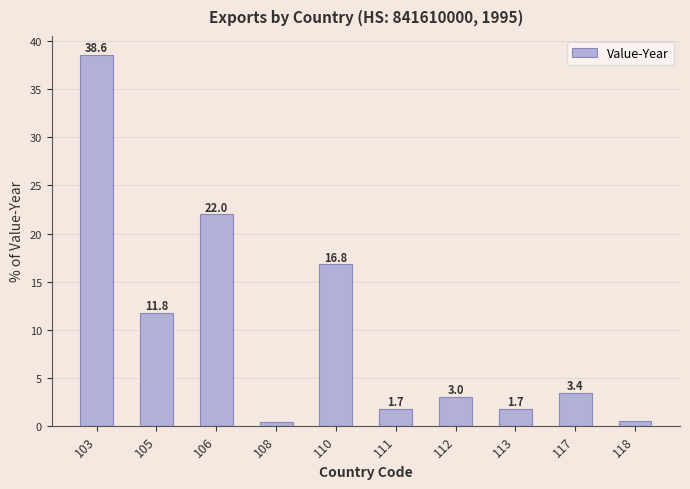

Which category has the highest value across all series?

103